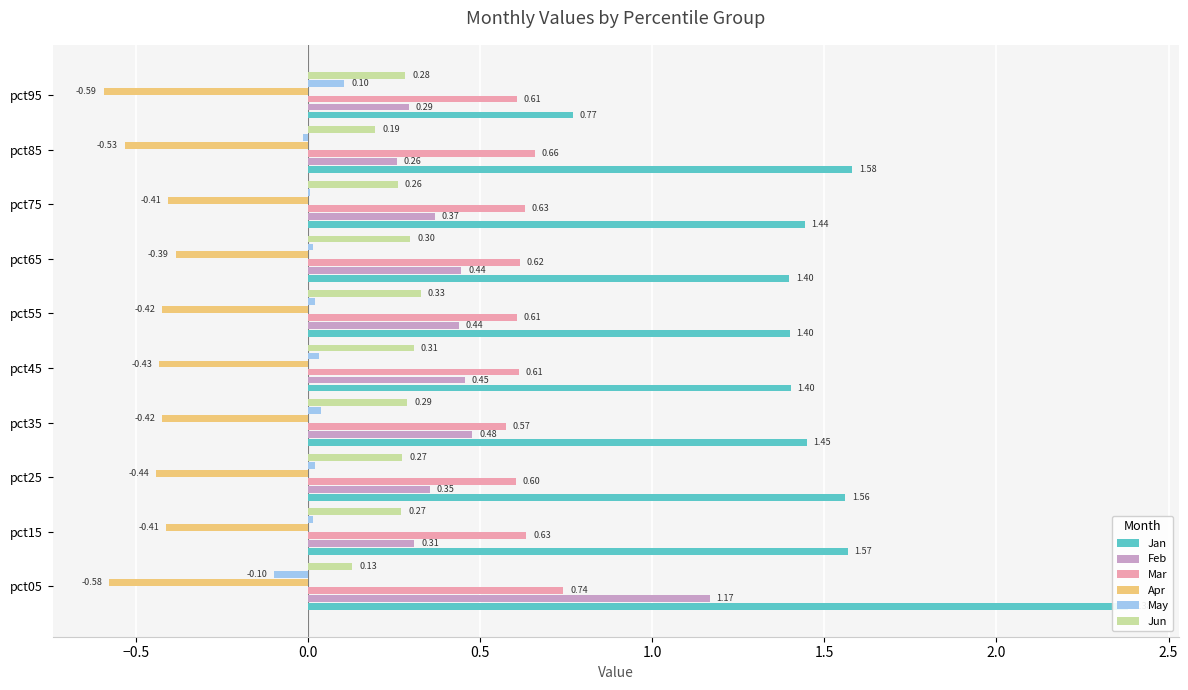

Read the Jun value at pct75.

0.3